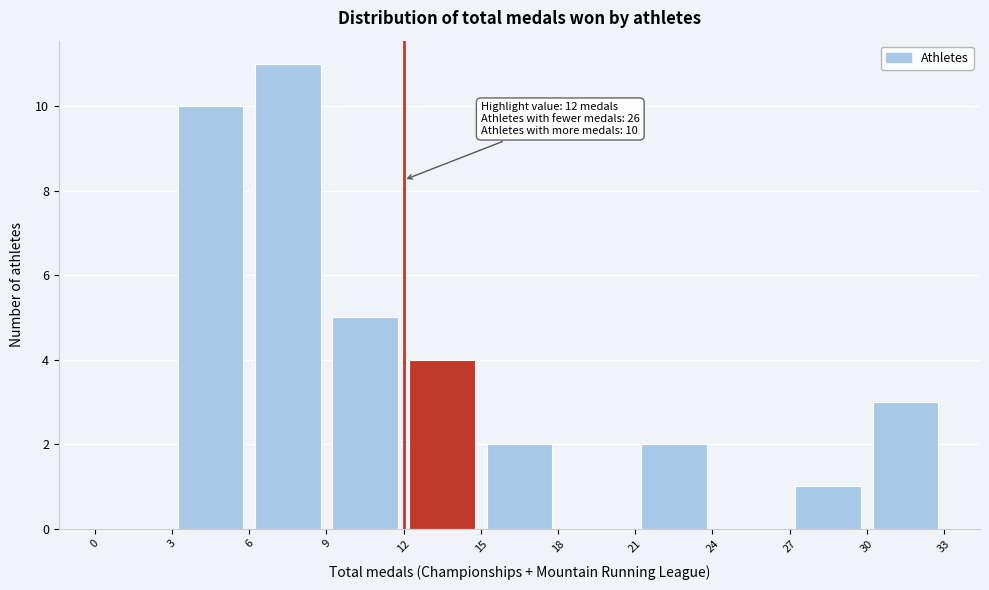

Which range on the x-axis has the tallest bar?

6 to 9